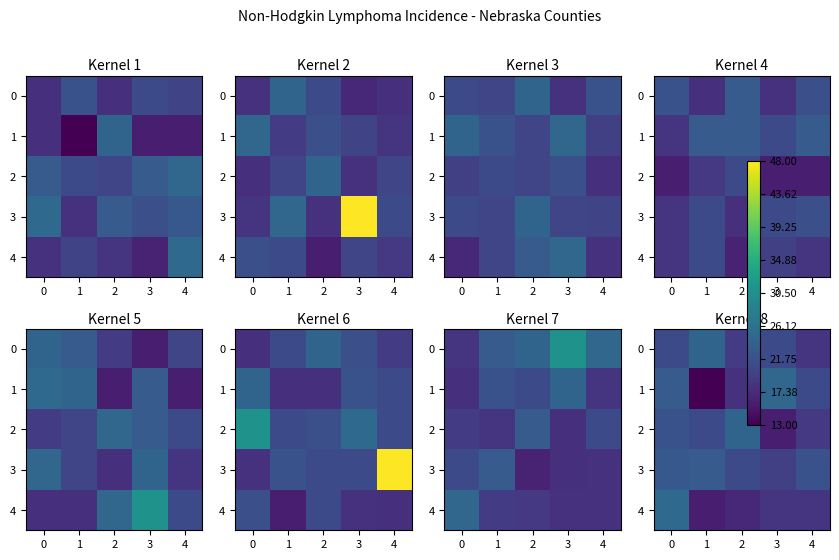

Is it true that 1 equals 42.3 at 3?

False